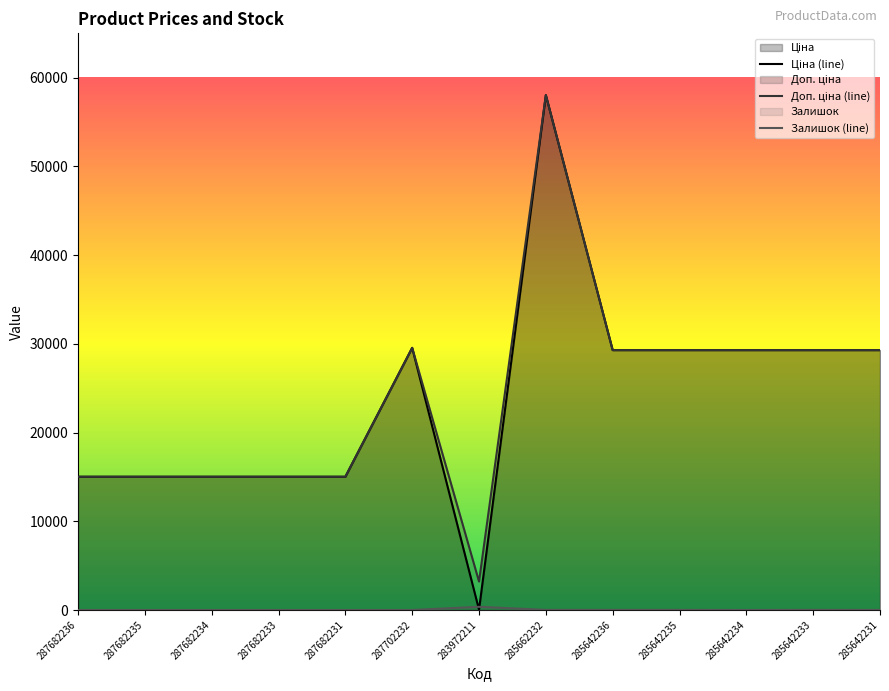

Which category has the highest value across all series?

285662232